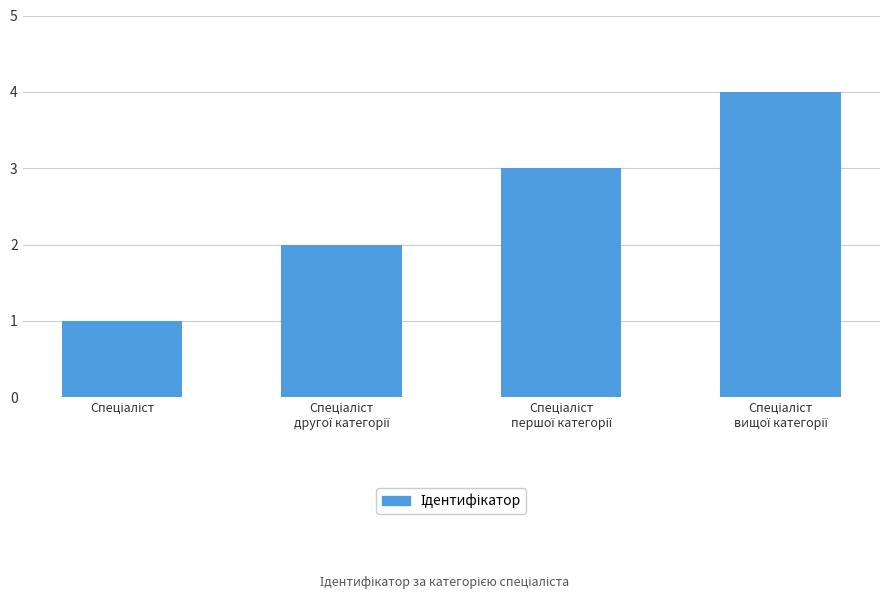

What is the sum of all values?

10